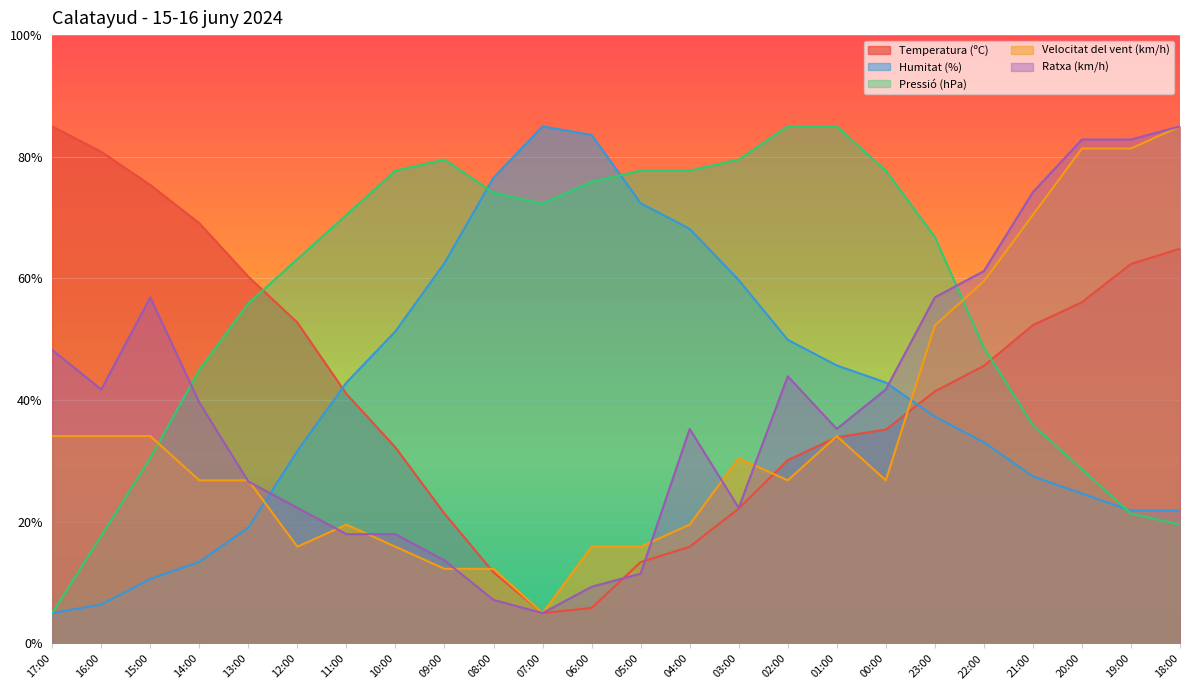

What are all the series names shown in the legend?

Temperatura (ºC), Humitat (%), Pressió (hPa), Velocitat del vent (km/h), Ratxa (km/h)